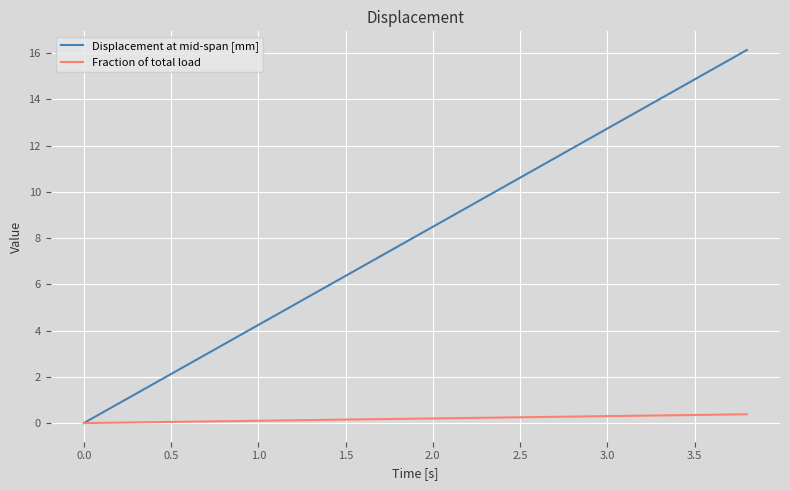

Which series has the largest total across all categories?

Displacement at mid-span [mm]